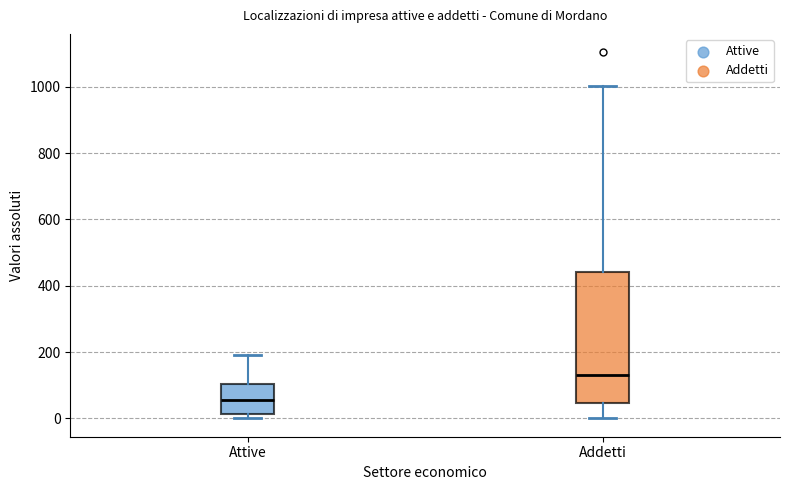

Where does the lower whisker of the box for Addetti end on the y-axis? The values are not printed on the chart, so give them approximately, as read against the axis.

0